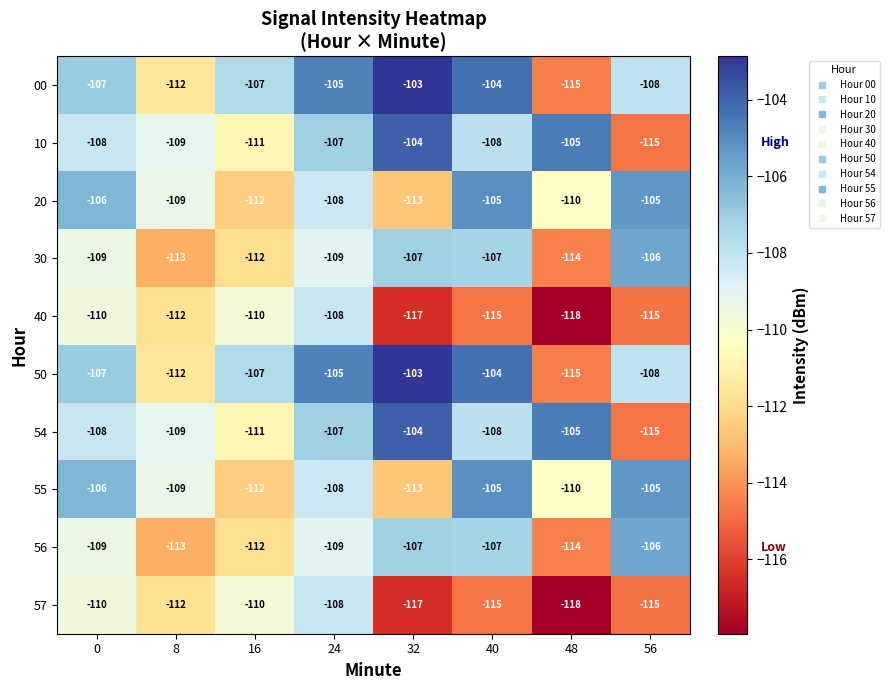

How many data points does each series have?

8